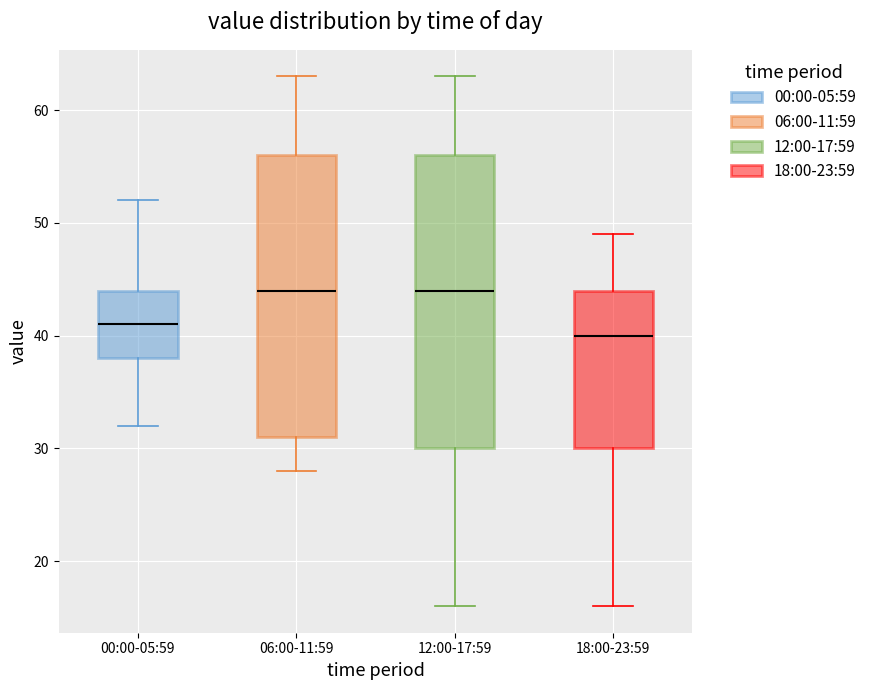

Comparing the boxes themselves (not the whiskers), which one is the tallest?

12:00-17:59